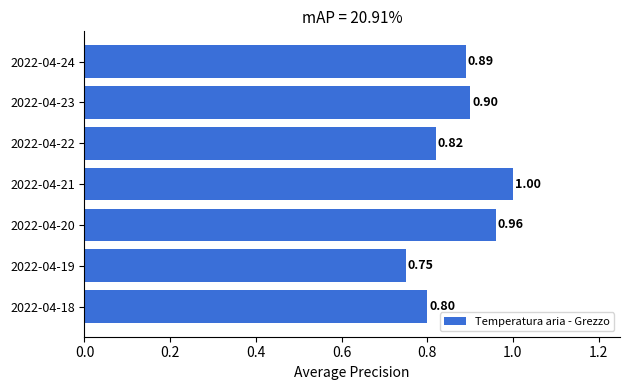

What is the sum of all values?

6.1